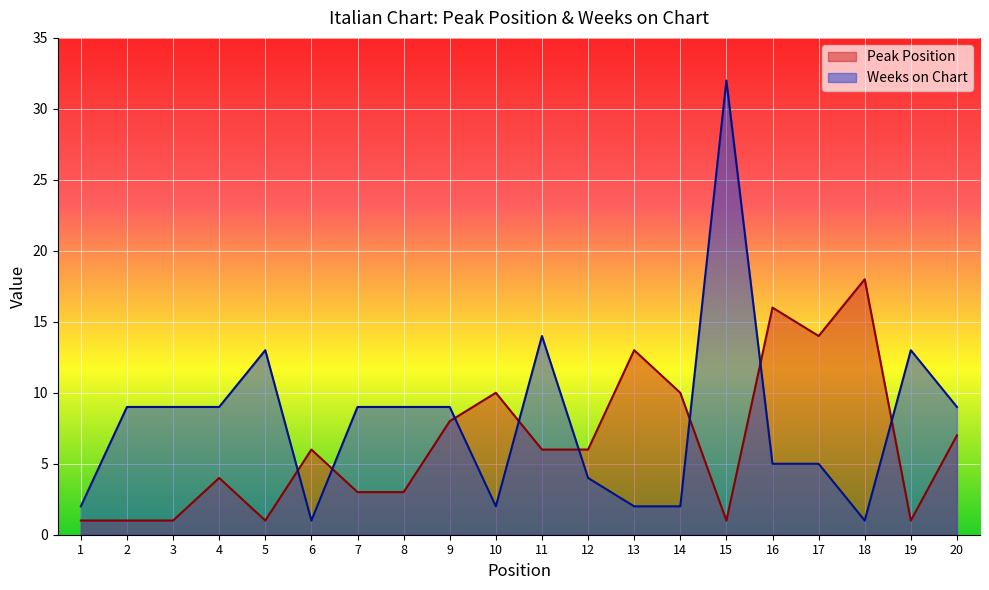

True or false: Peak Position has a value of 24 at 18.

False